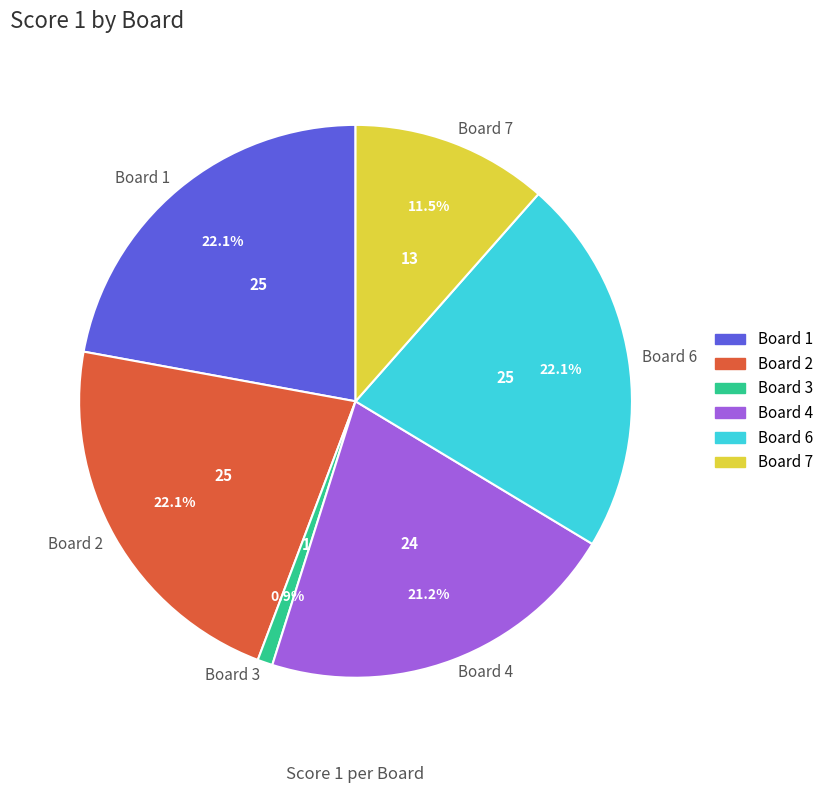

Does Board 7 represent more than half of the total?

No